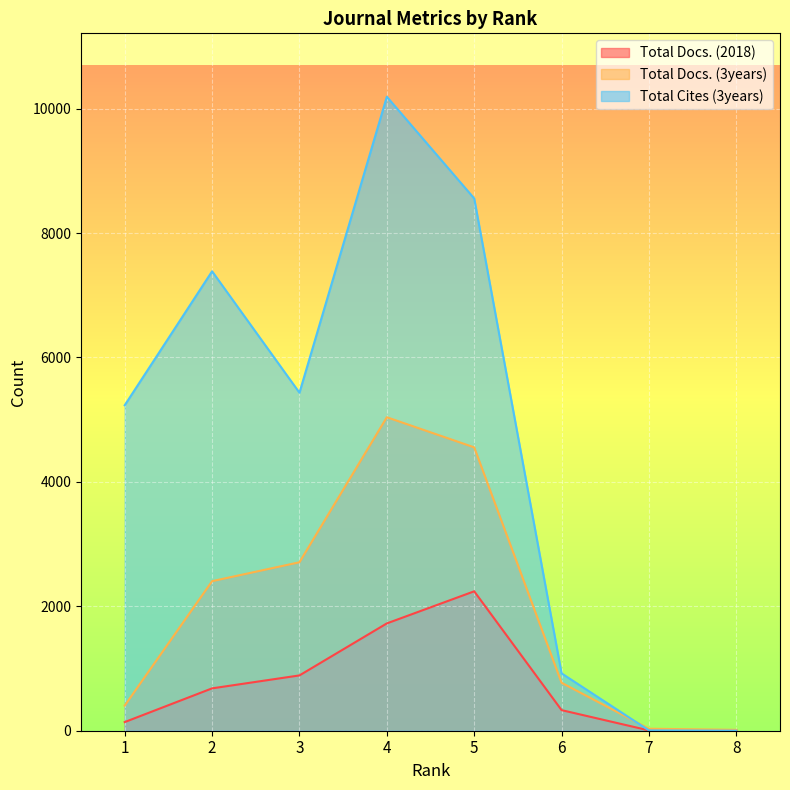

How many lines are shown in the chart?

3